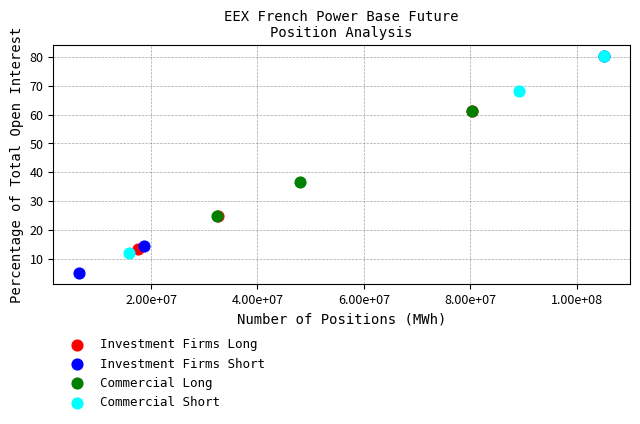

Which series has the widest spread of Y values?

Investment Firms Short